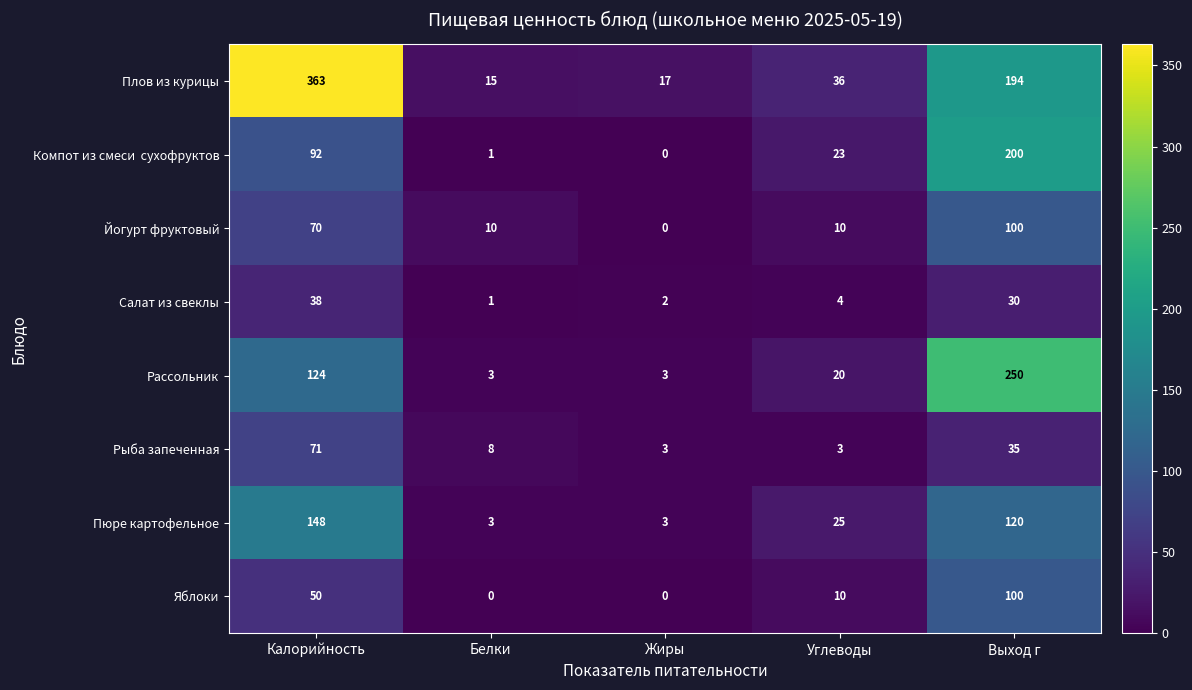

At which label does Плов из курицы first exceed 36?

Калорийность